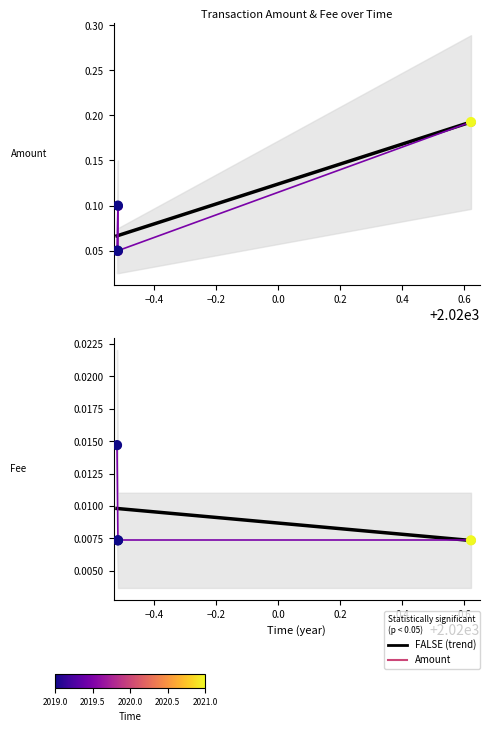

Which series reaches the maximum Y coordinate?

Amount